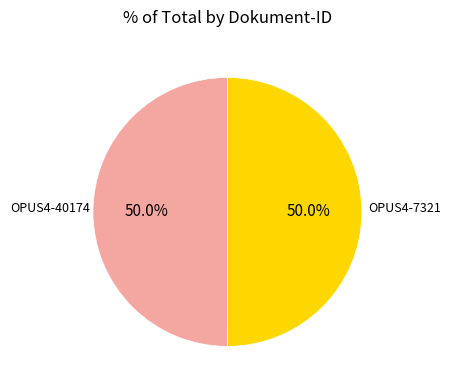

Count the number of slices in the pie.

2